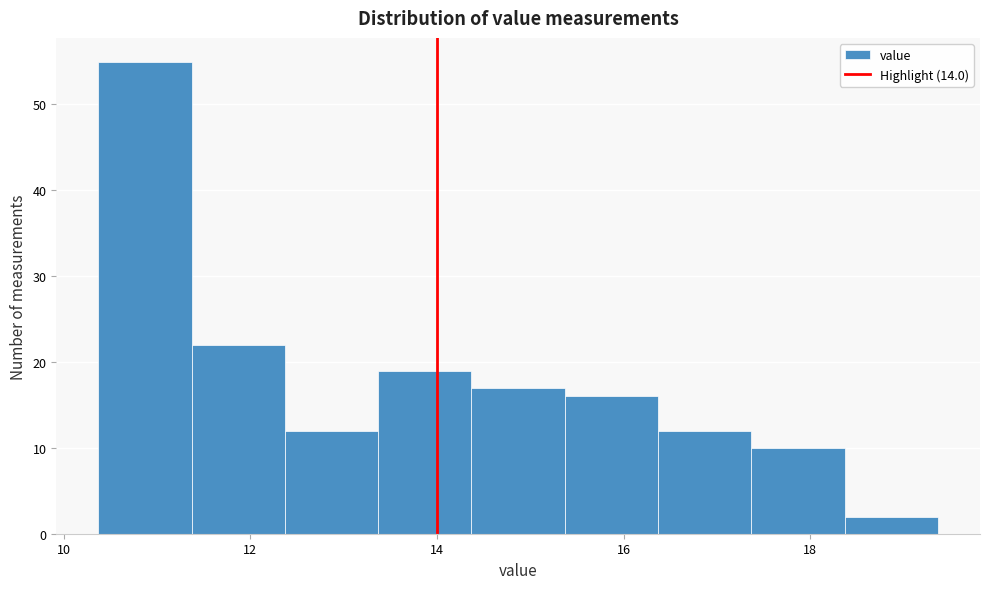

Reading left to right, list every bar in this chart as the range it spans on the x-axis followed by its height. Neither the bar edges nor the heights are printed on the chart, so give them approximately, as read against the axes.

10.4 to 11.4: 55
11.4 to 12.4: 22
12.4 to 13.4: 12
13.4 to 14.4: 19
14.4 to 15.4: 17
15.4 to 16.4: 16
16.4 to 17.4: 12
17.4 to 18.4: 10
18.4 to 19.4: 2